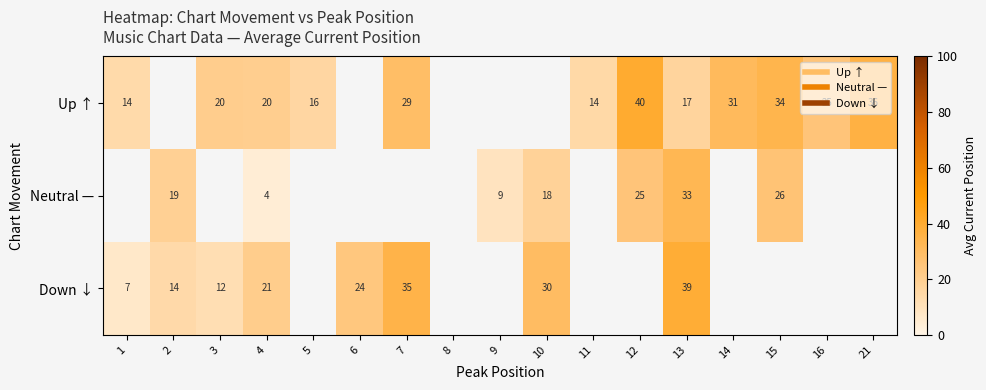

At which category is the sum across all series the highest?

13